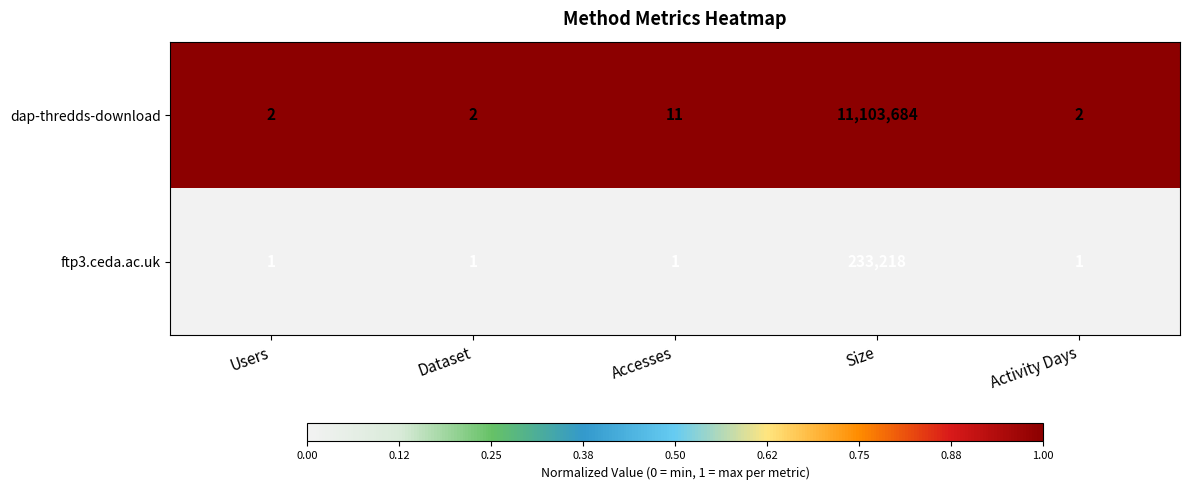

Between Dataset and Accesses, which series saw the biggest shift?

dap-thredds-download